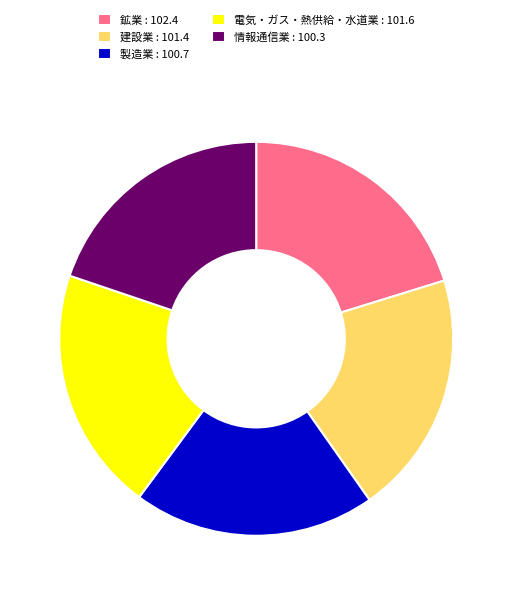

Do 電気・ガス・熱供給・水道業 and 鉱業 together represent more than half of the pie?

No